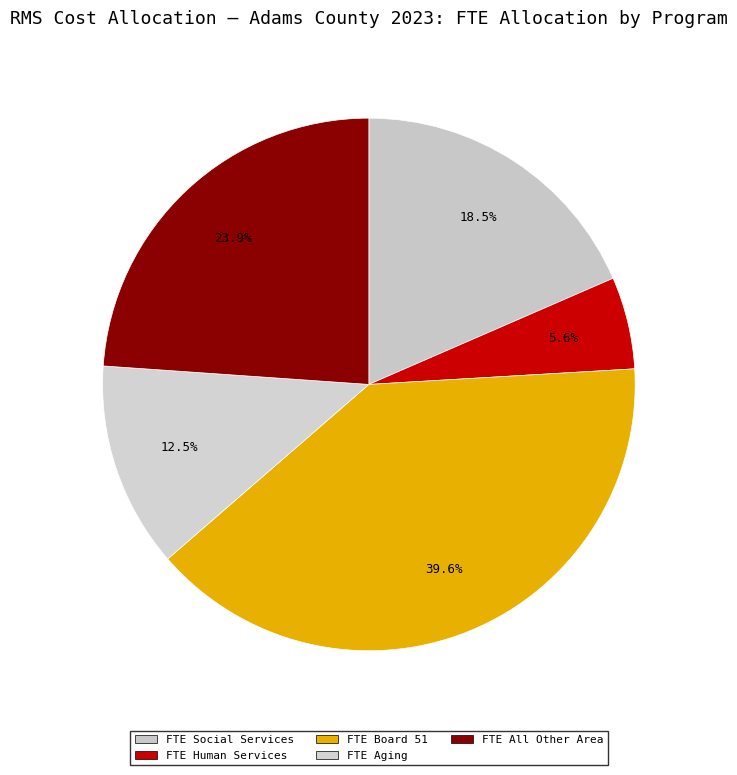

How many slices are in this pie chart?

5